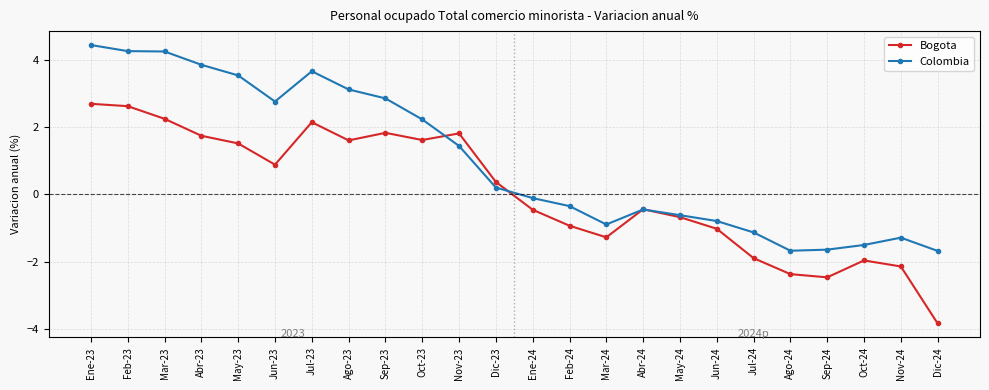

At which label does Colombia first exceed 0?

Ene-23